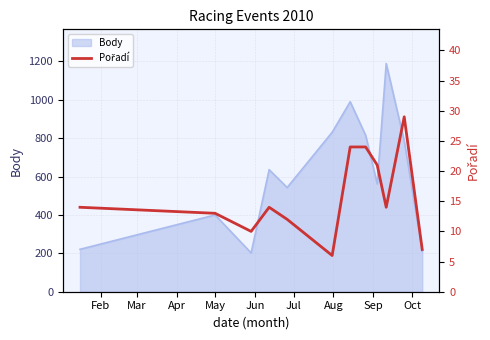

What is the lowest value of the Body series?

202